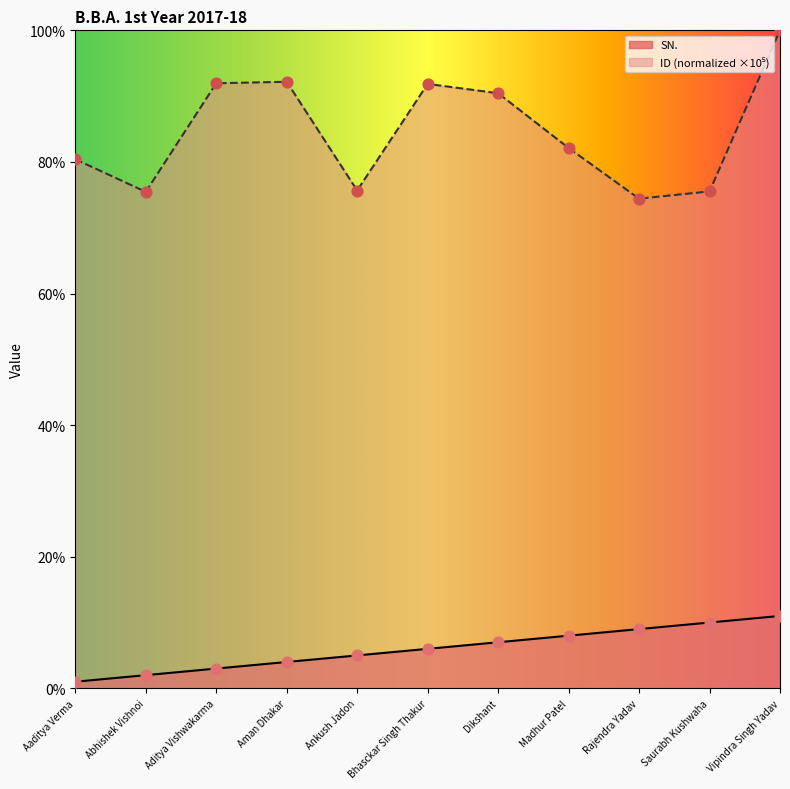

Which series contains the highest Y value?

ID